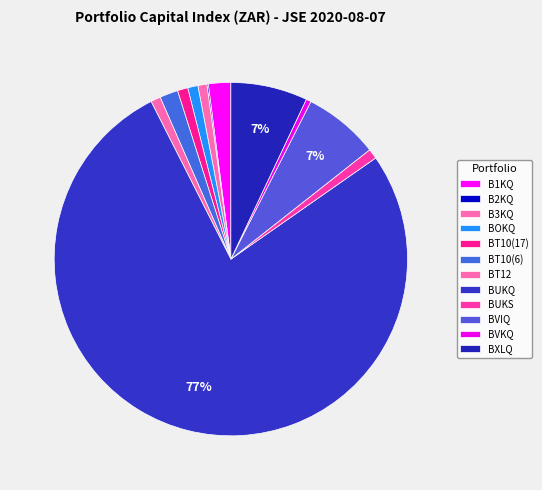

How many segments does this pie chart have?

12